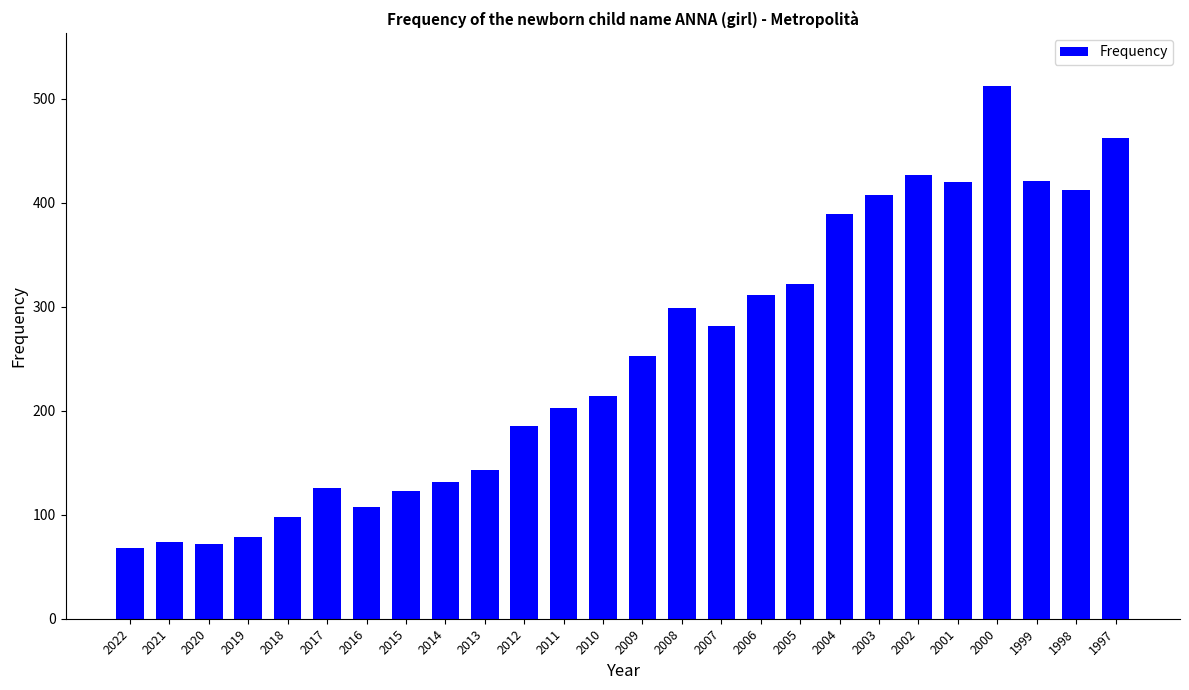

What is the greatest value displayed?

512